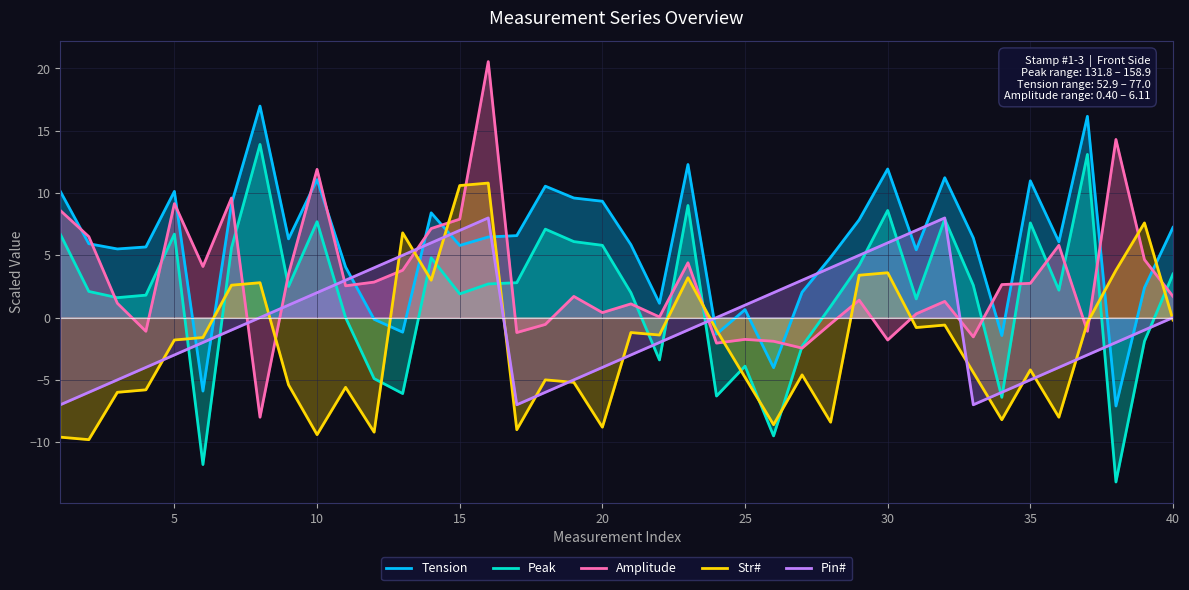

Does the chart have visible grid lines?

Yes